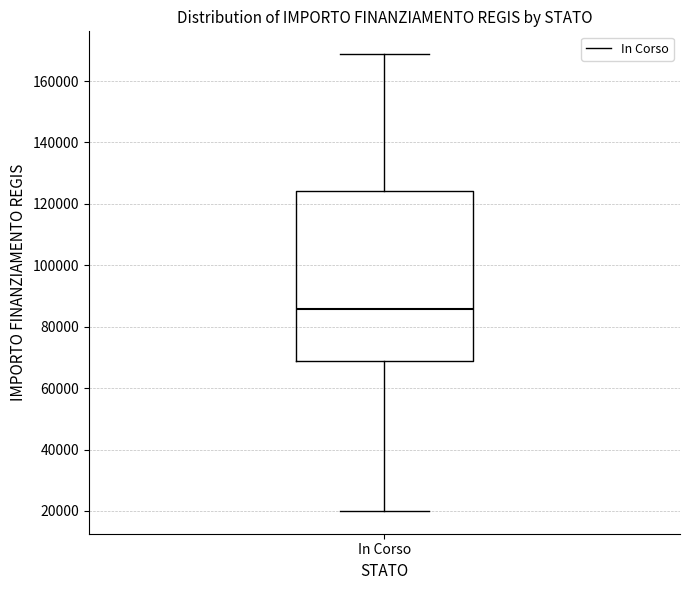

Where is the upper edge of the box for In Corso on the y-axis? The values are not printed on the chart, so give them approximately, as read against the axis.

124000